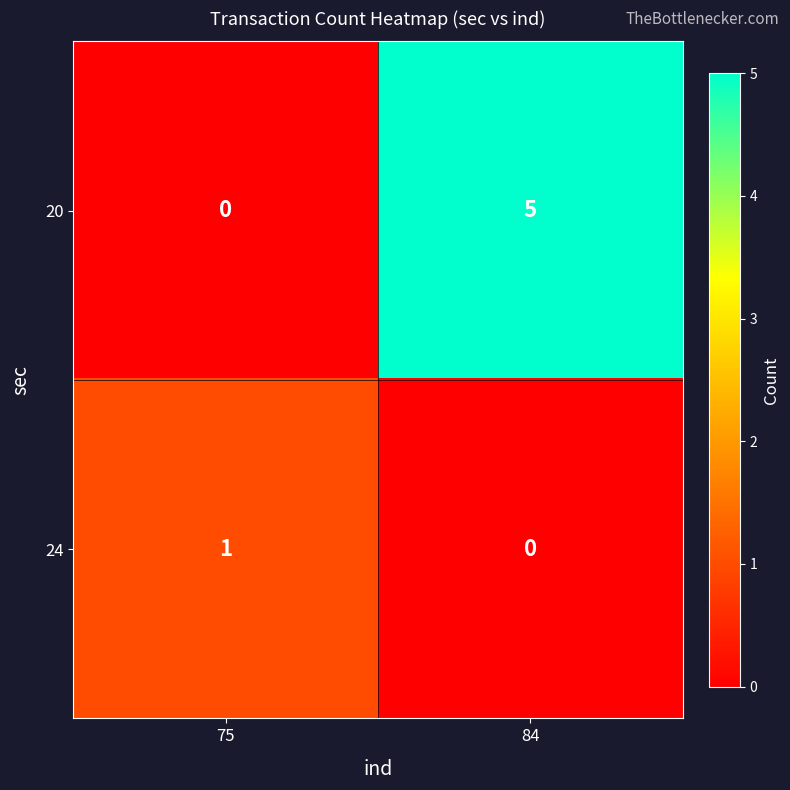

Rank the series by their average value, from highest to lowest.

20, 24